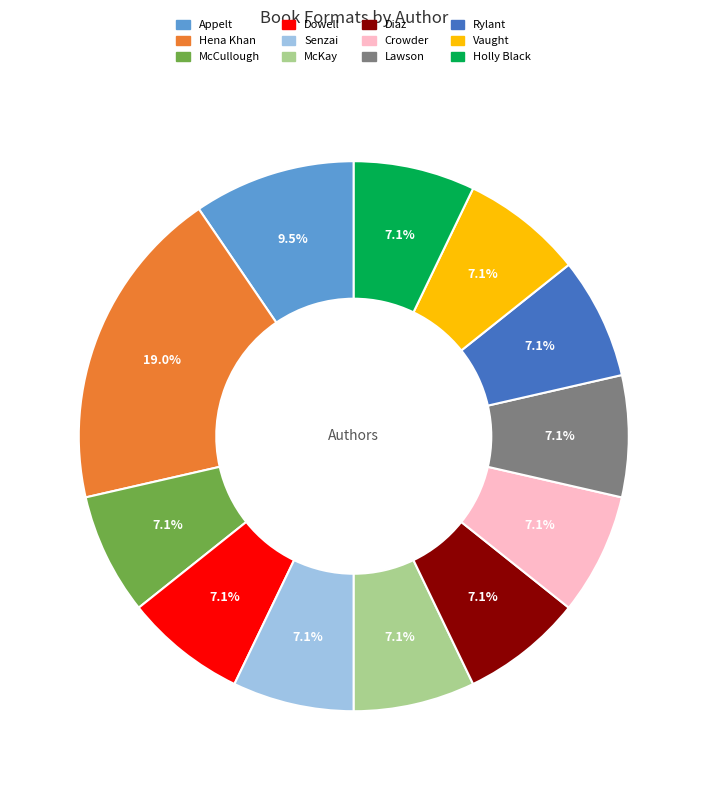

Does any single category account for the majority?

No